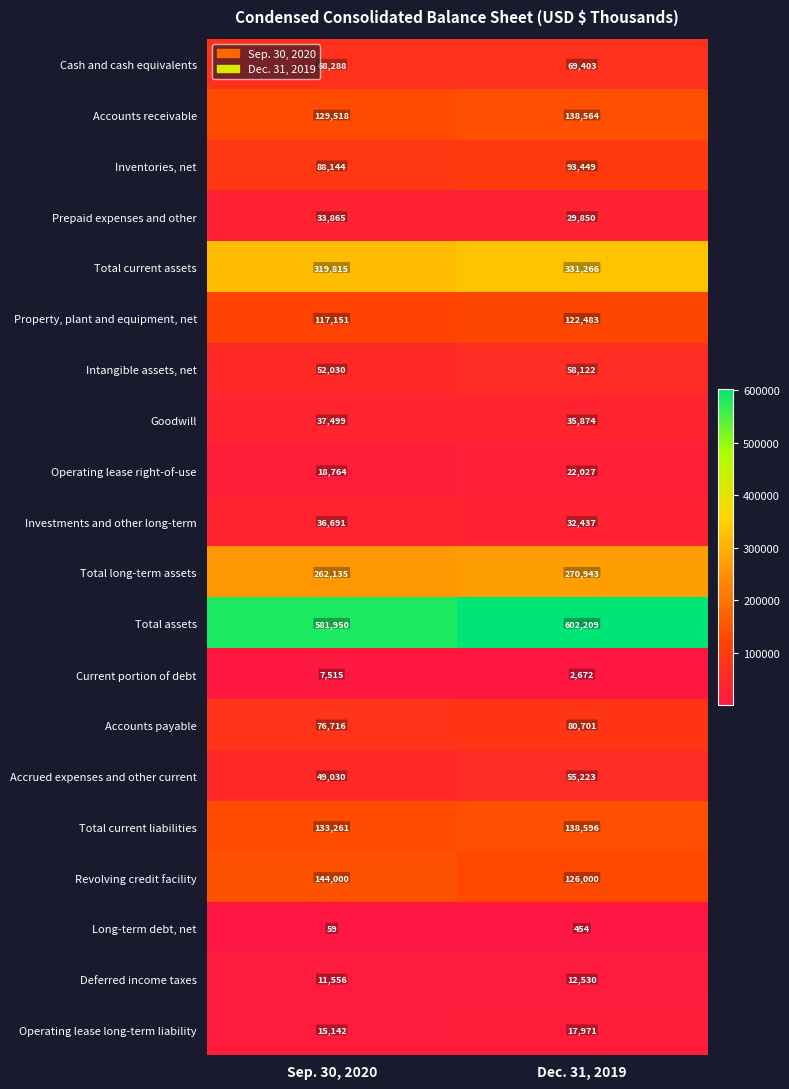

What is the total value across all series at Sep. 30, 2020?

2183129